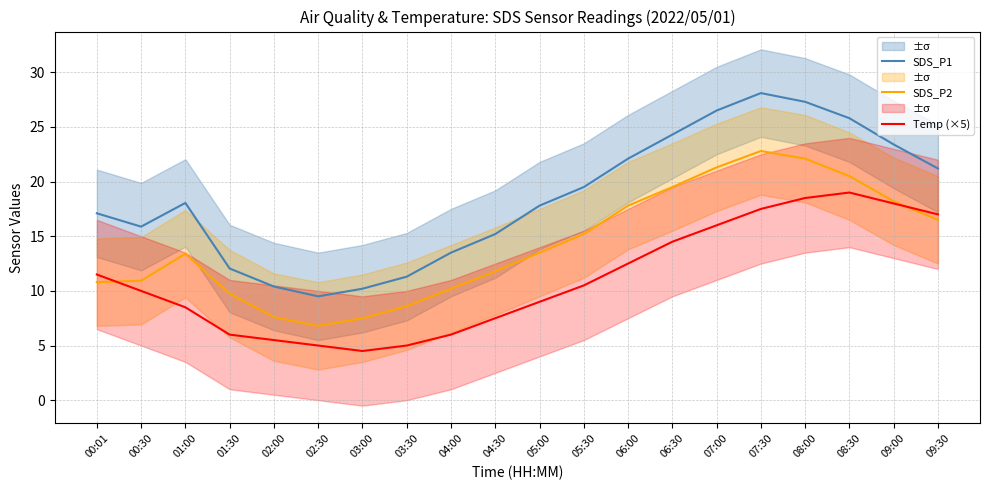

What is the difference between the maximum and second lowest values in the Temp (×5) series?

14.0